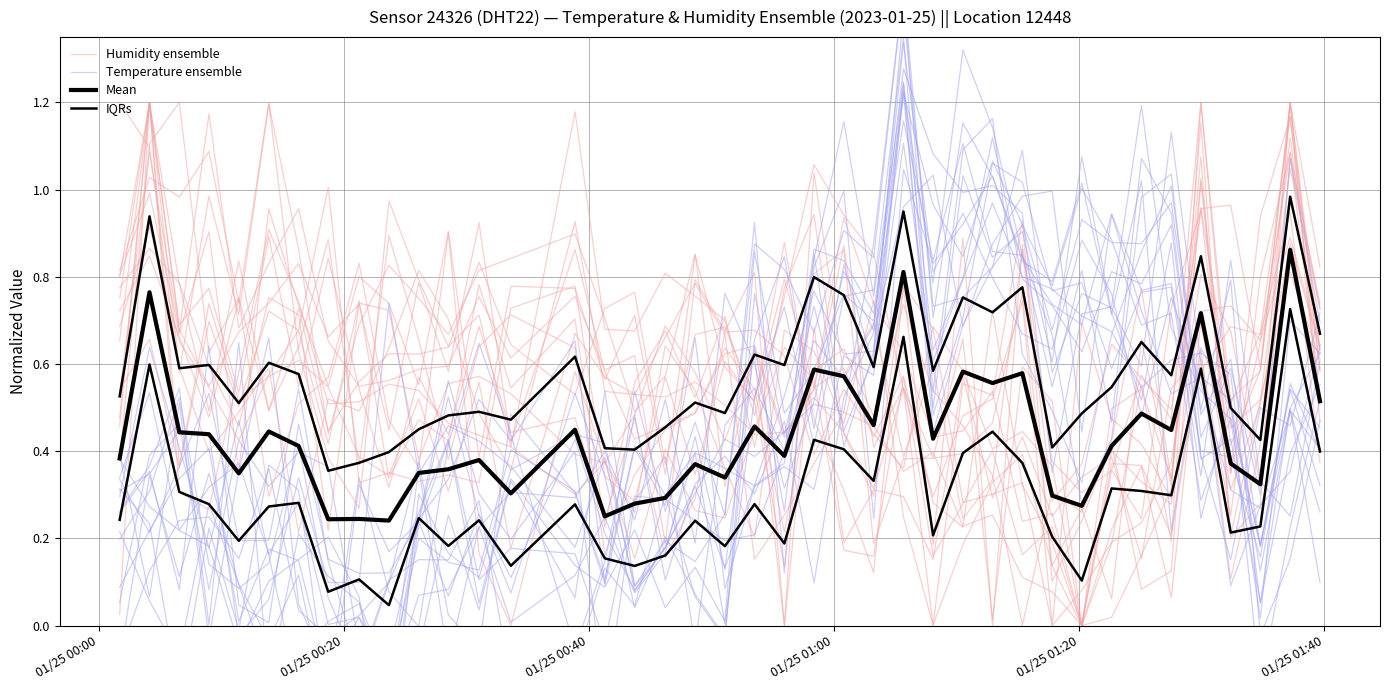

True or false: Humidity ensemble and Mean intersect in this chart.

True